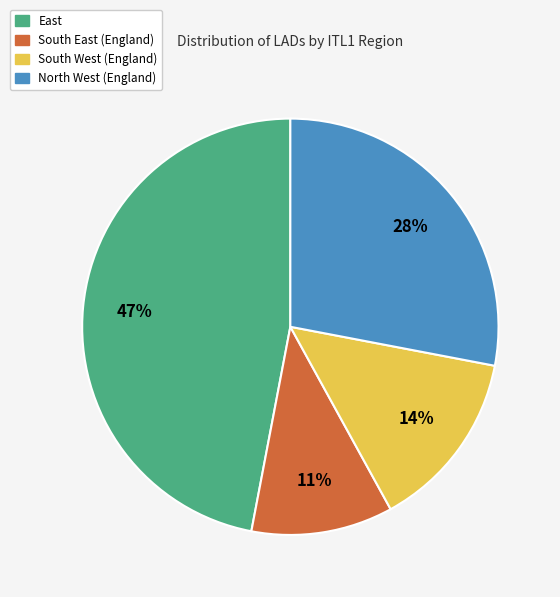

To the nearest percent, what is the difference between the largest and smallest slice percentages?

36%